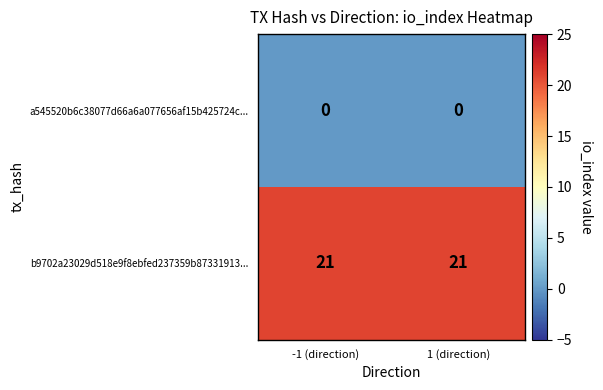

What is the highest value of the b9702a23029d518e9f8ebfed237359b87331913... series?

21